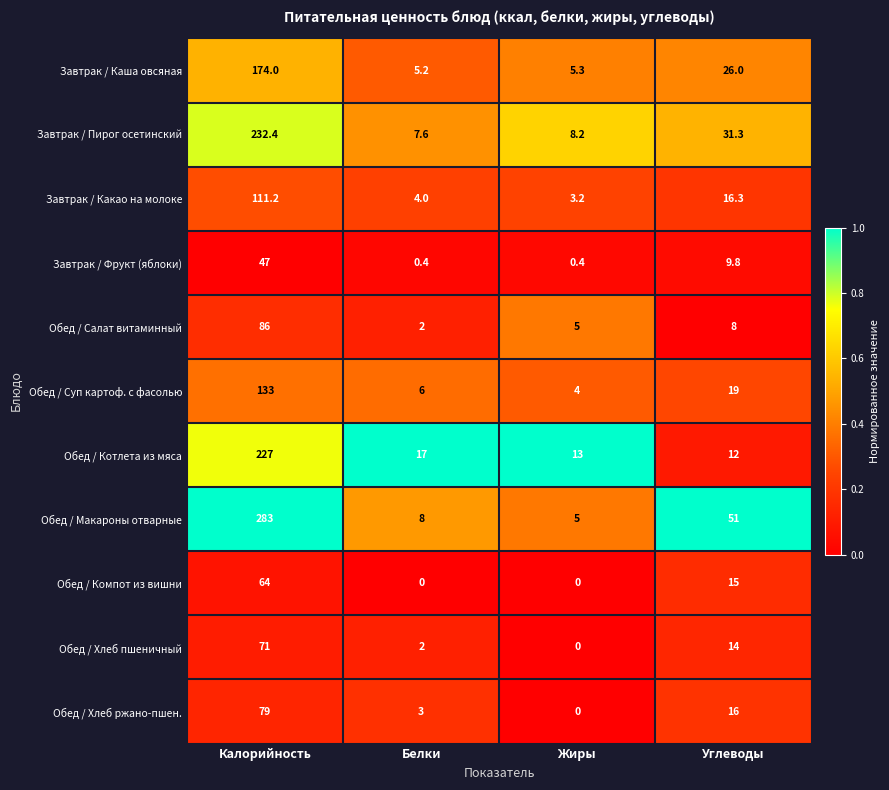

Which series has the largest range (max minus min)?

Обед / Макароны отварные